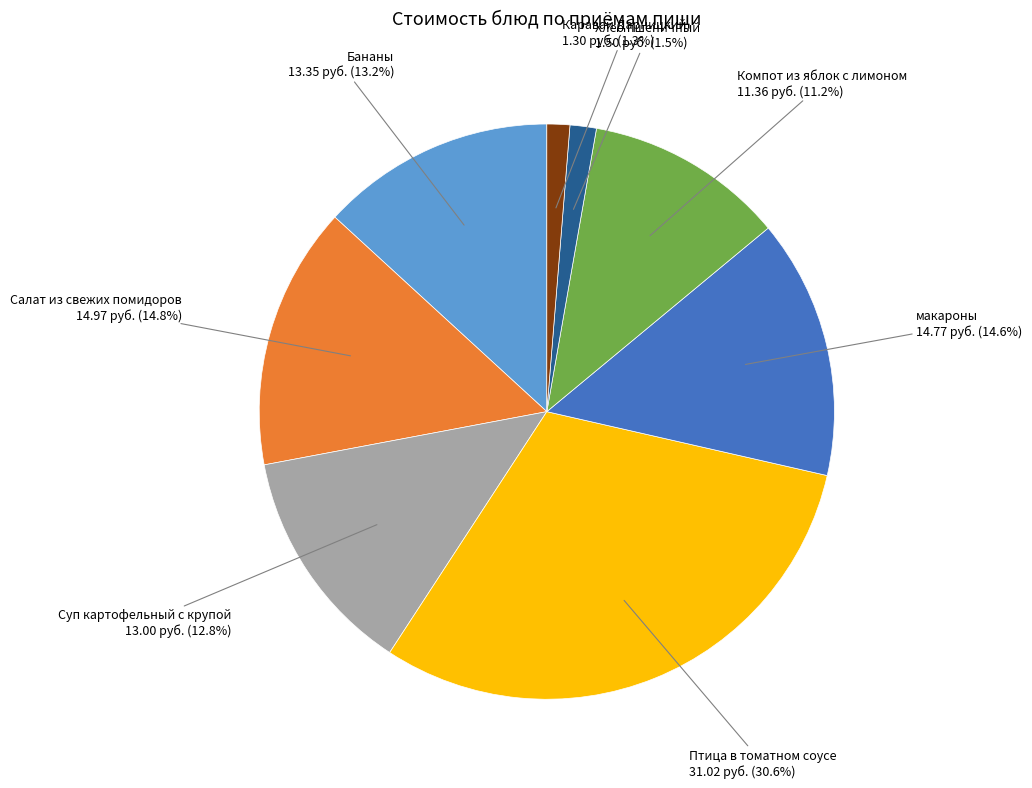

Is there a majority slice in this chart?

No